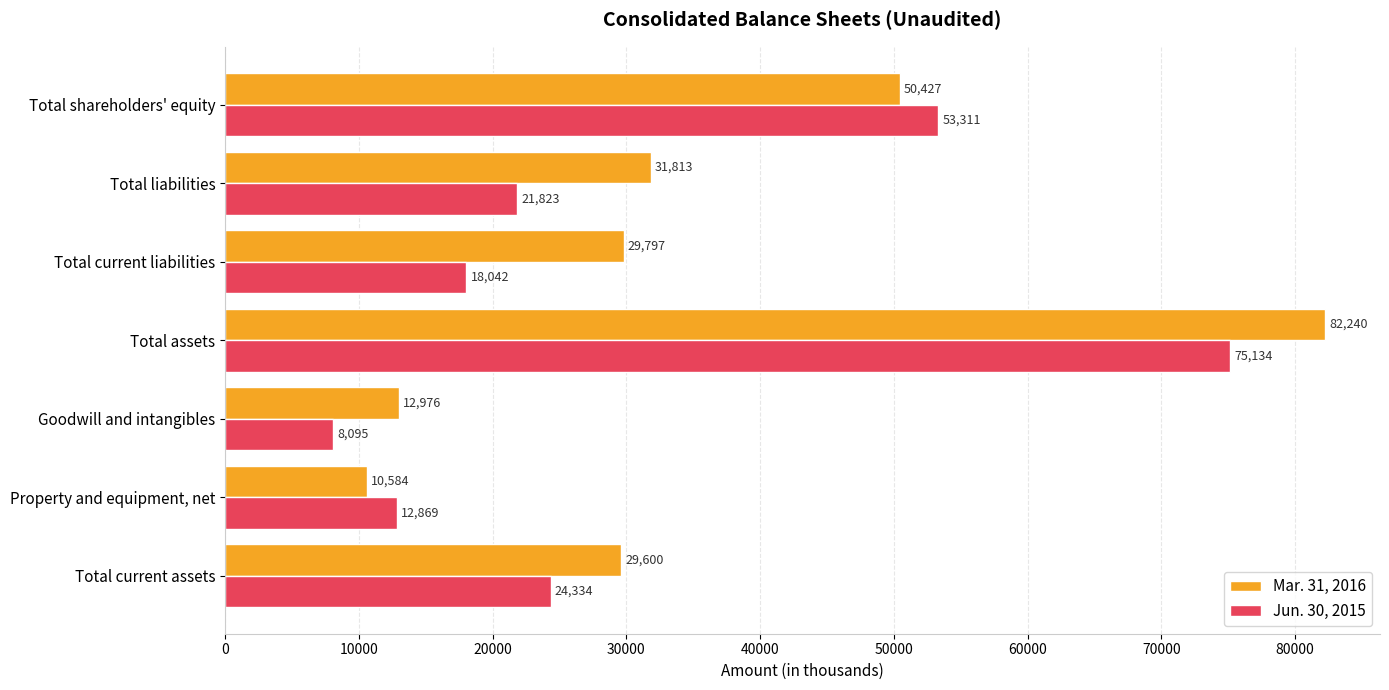

Which series changed the most between Property and equipment, net and Total assets?

Mar. 31, 2016